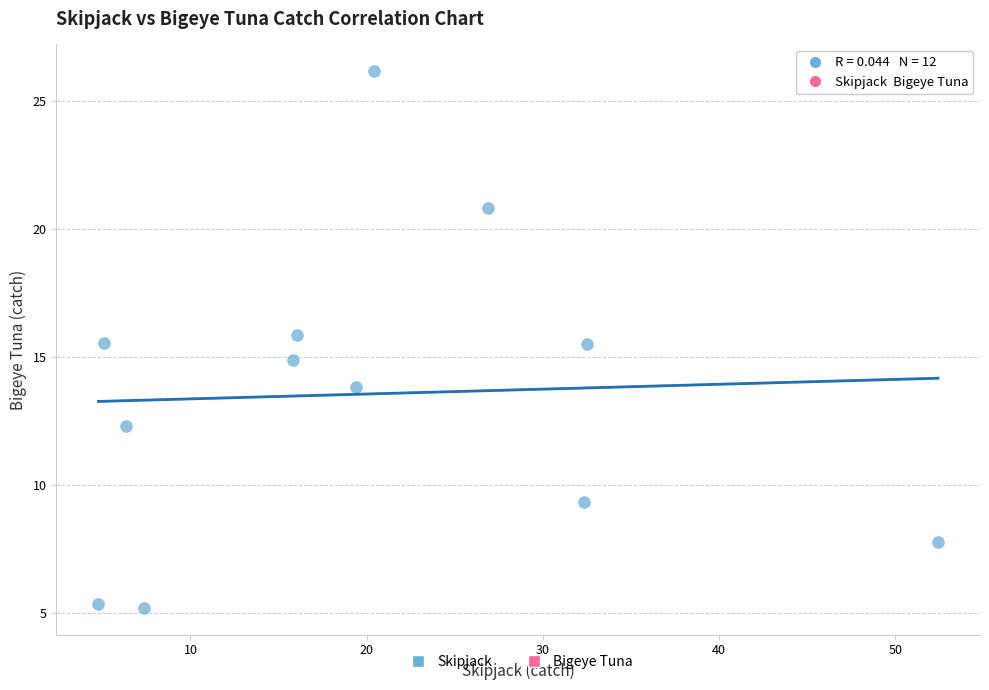

What is the range of Y values (max minus min)?

20.9